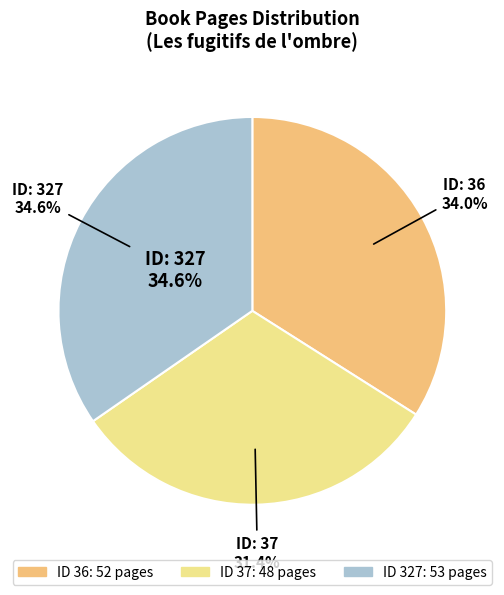

To the nearest percent, what percentage of the pie is 37?

31%